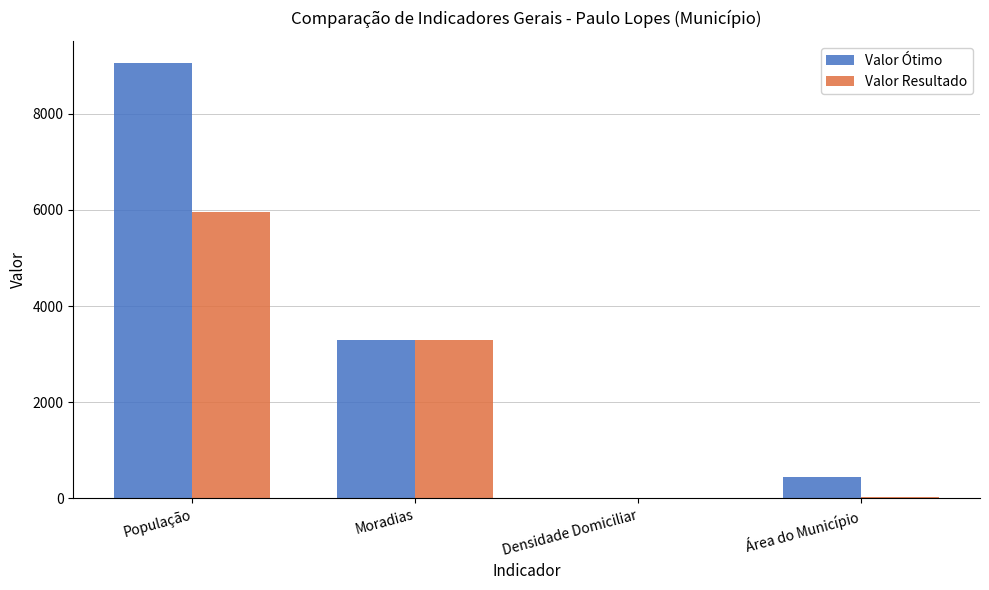

What is the sum of all Valor Resultado values?

9273.1